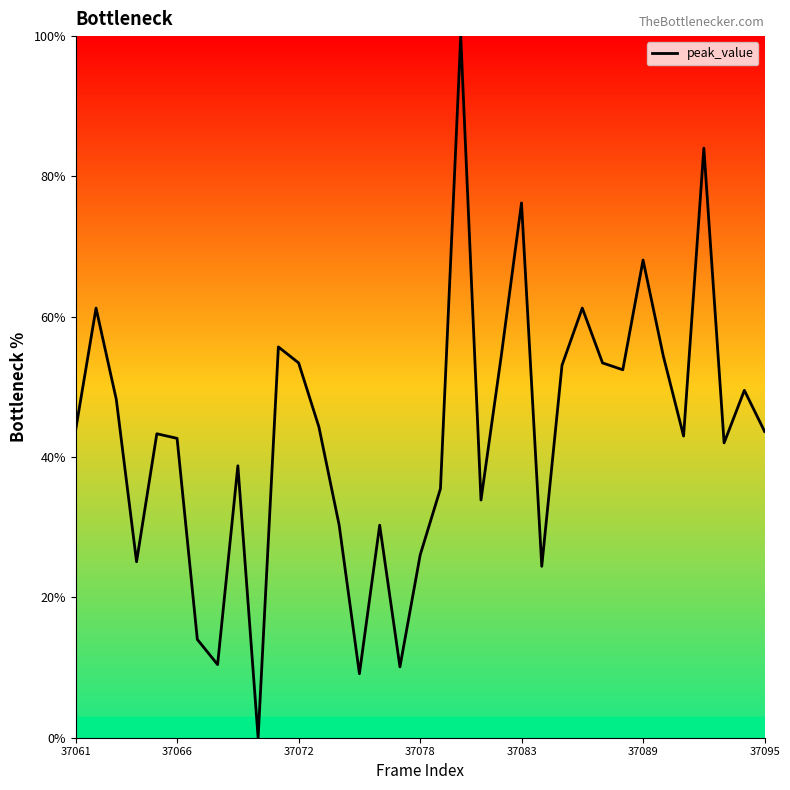

What is the greatest value displayed?

100.0